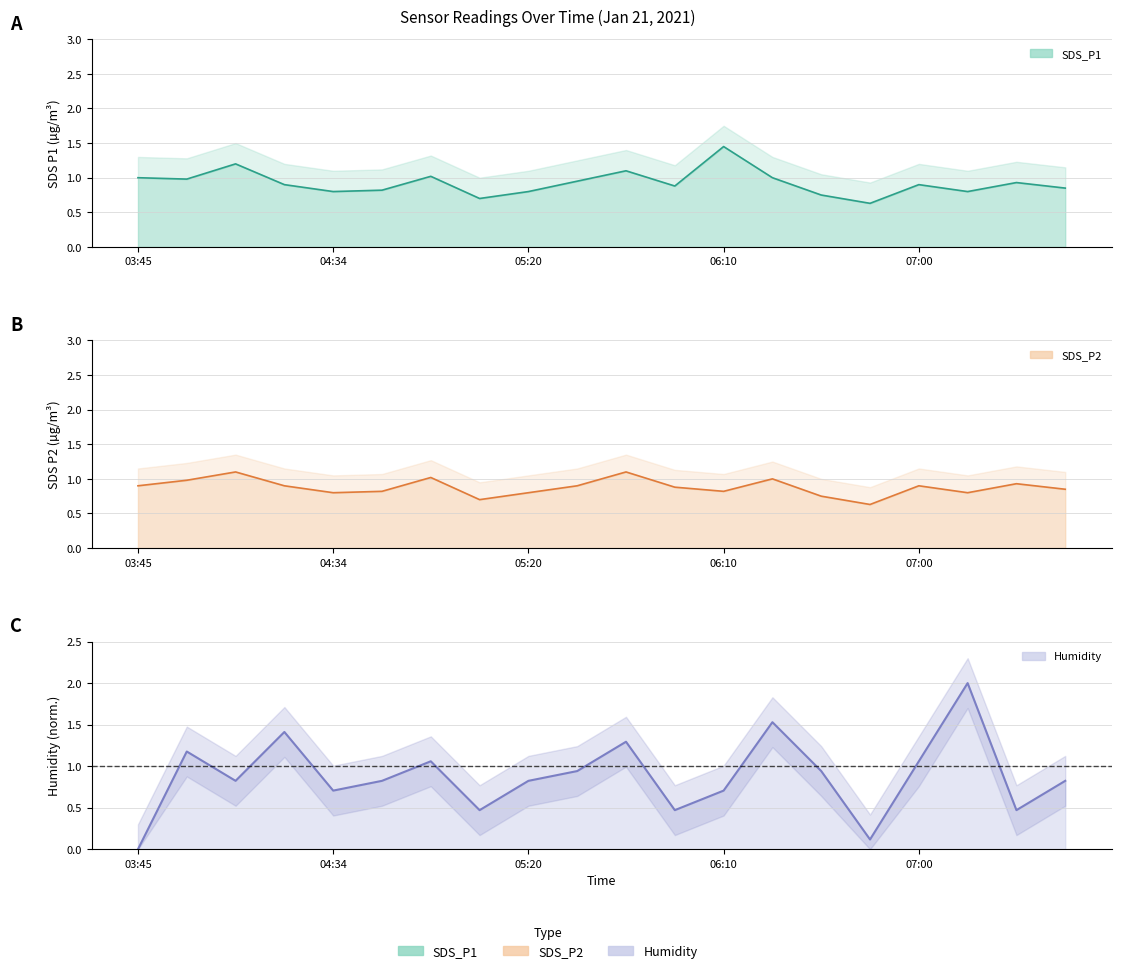

Is the value of SDS_P1 at 03:57 greater than the value of SDS_P2 at 04:58?

No